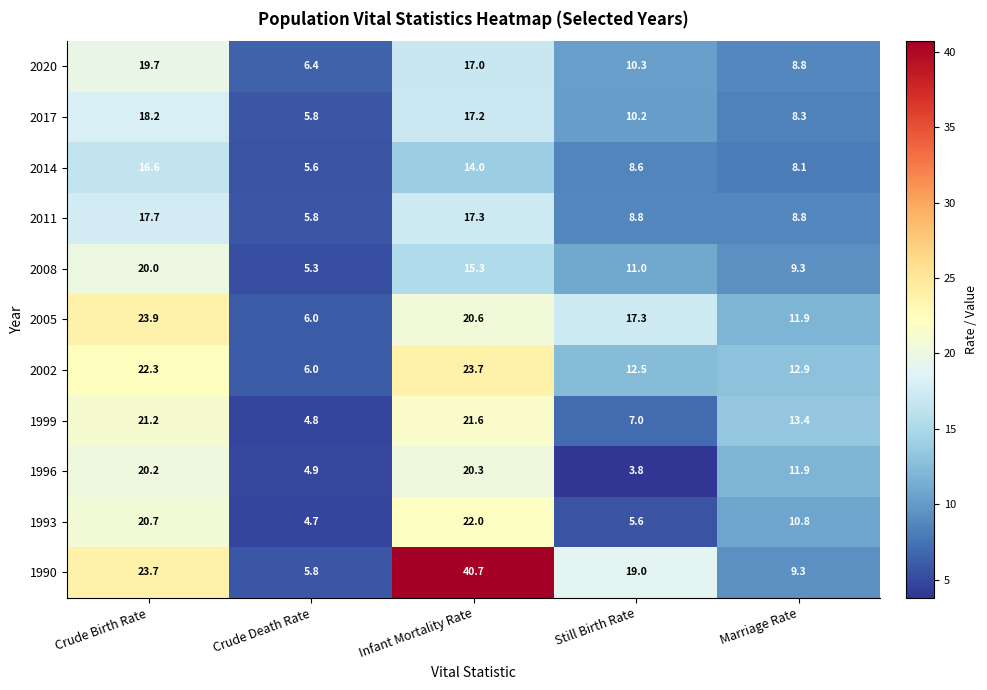

The value of 1996 at Crude Death Rate is 2.2. True or false?

False